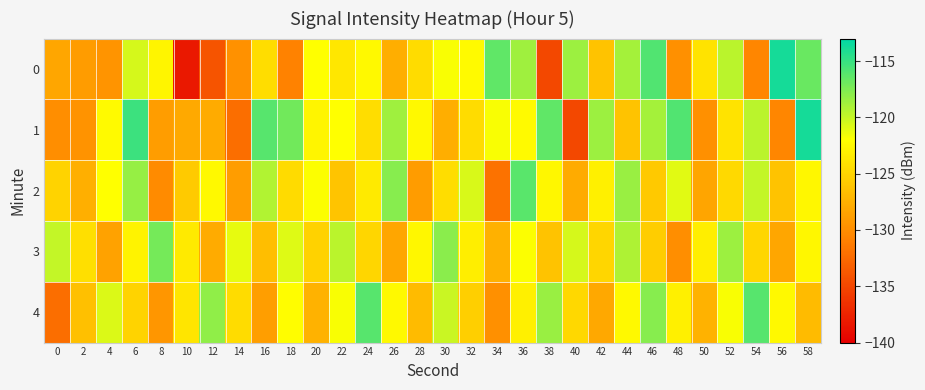

Rank the series by their maximum value, from lowest to highest.

row_3, row_2, row_4, row_0, row_1